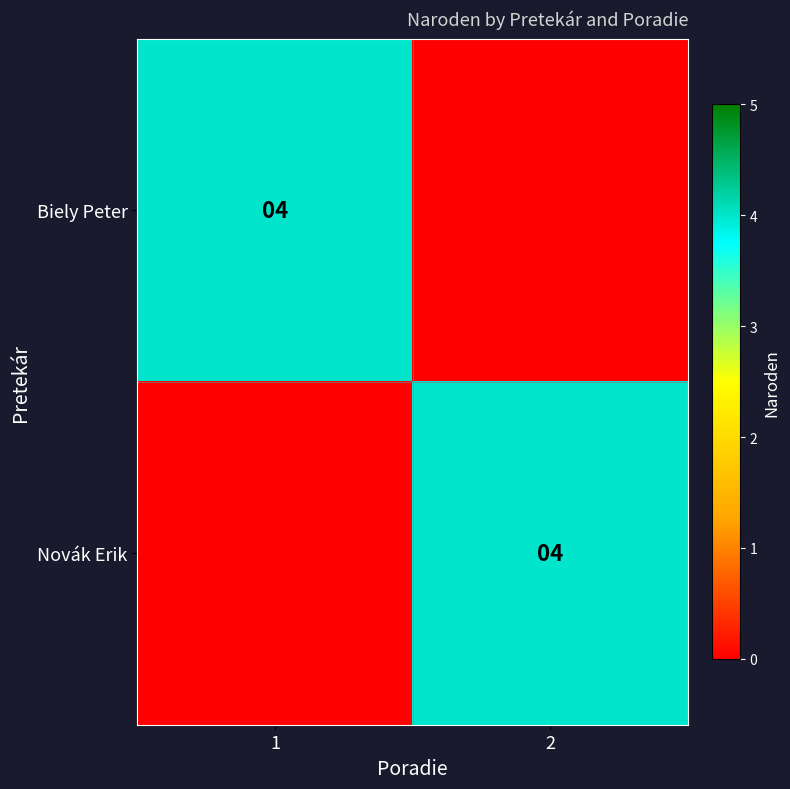

At how many categories does at least one series exceed 1?

2